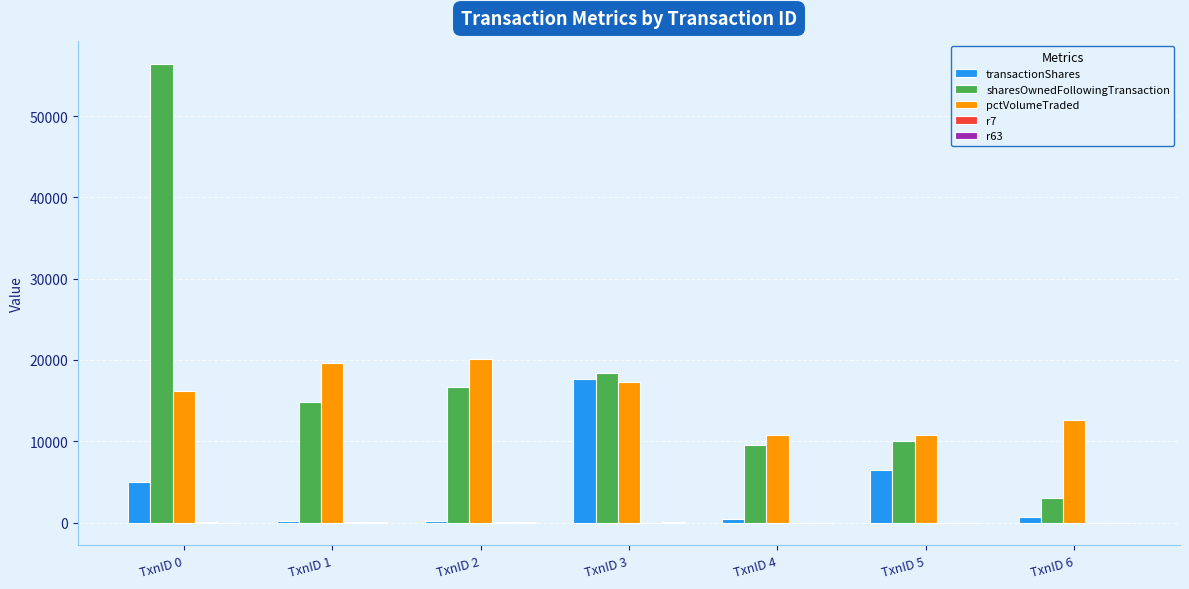

Which category has the highest value in the transactionShares series?

TxnID 3